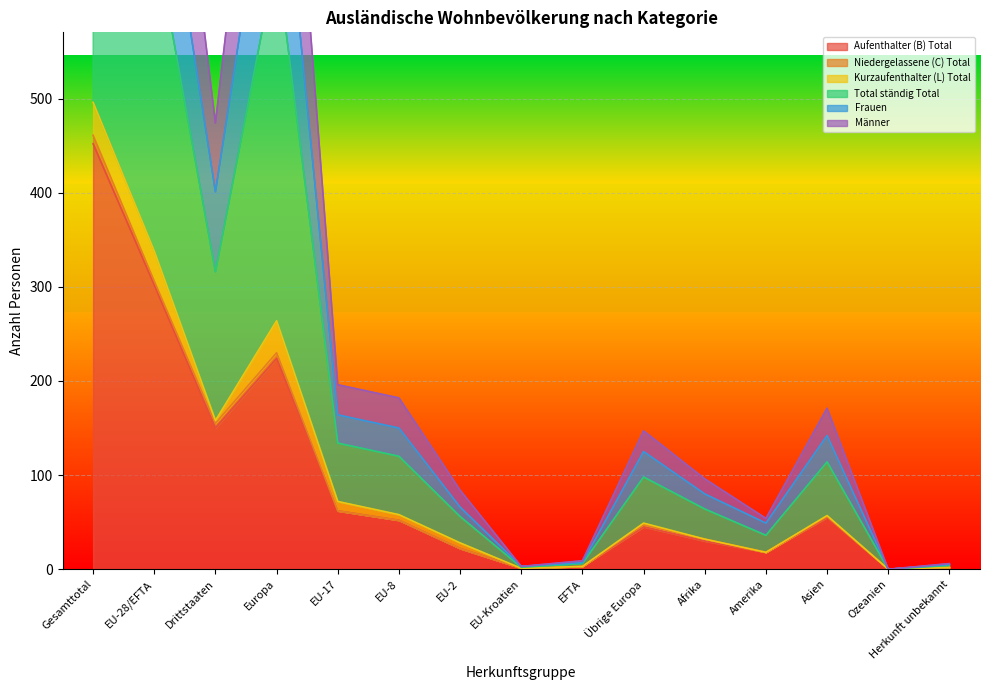

What is the maximum value for Aufenthalter (B) Total?

452